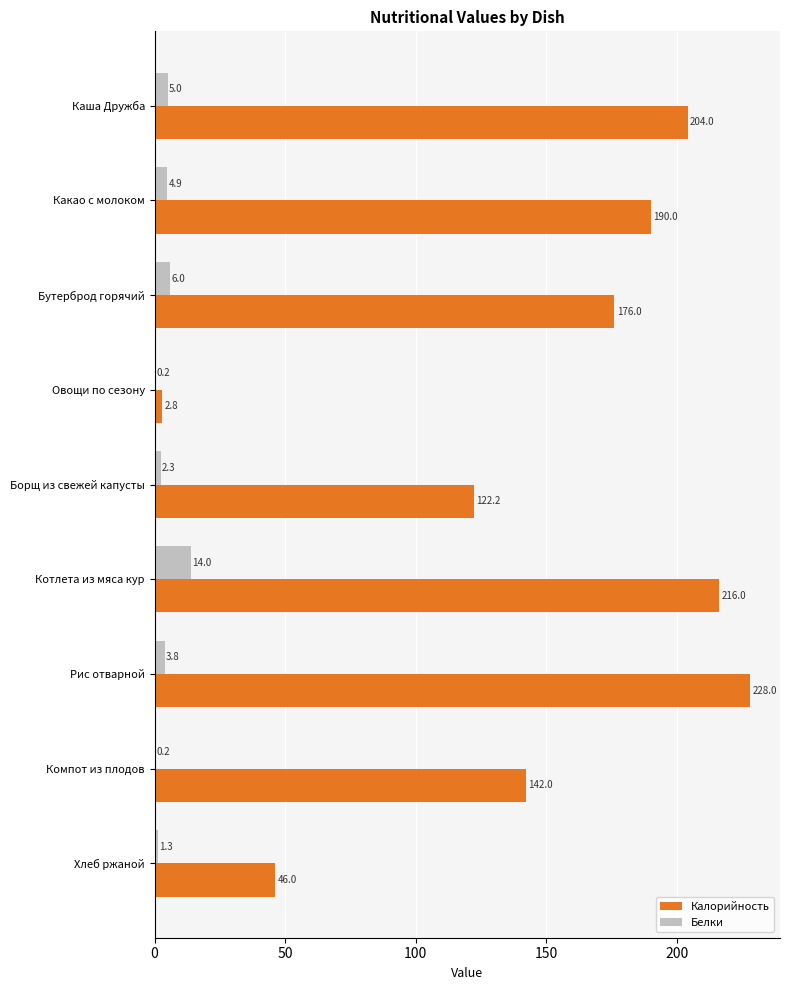

What is the total value across all series at Котлета из мяса кур?

230.0